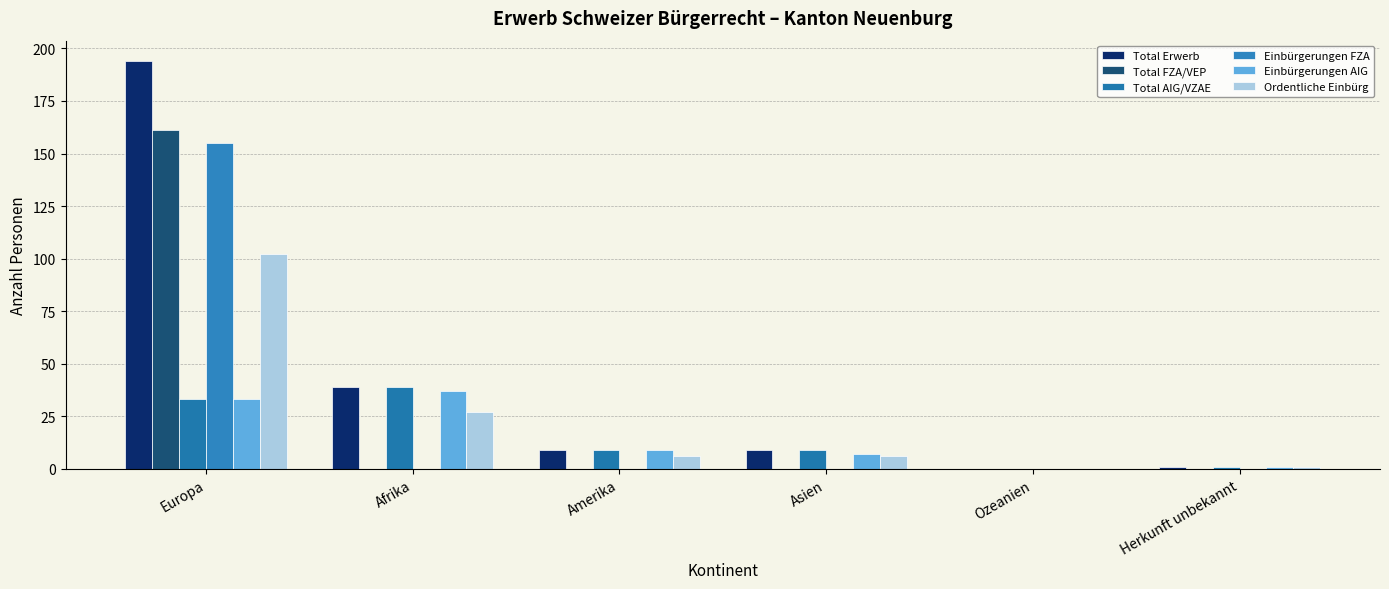

At how many categories does at least one series exceed 191?

1